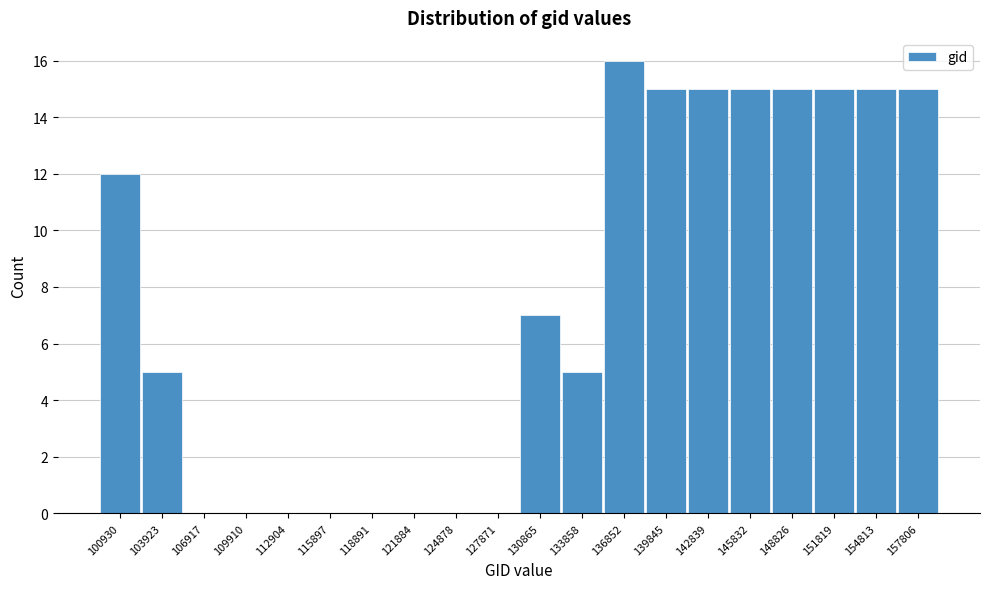

Reading right to left, transcribe all the data shown in this chart.

157806=15	154813=15	151819=15	148826=15	145832=15	142839=15	139845=15	136852=16	133858=5	130865=7	127871=0	124878=0	121884=0	118891=0	115897=0	112904=0	109910=0	106917=0	103923=5	100930=12